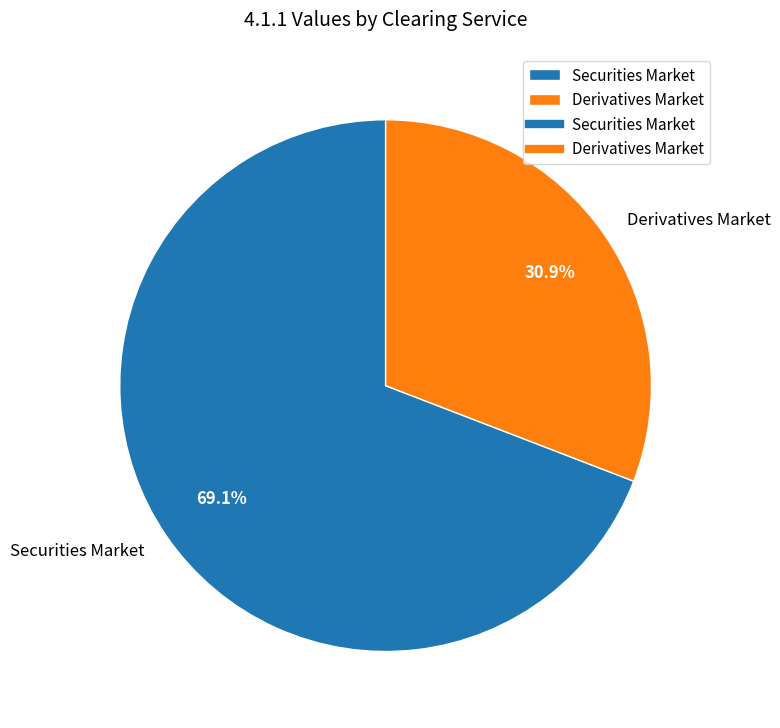

To the nearest percent, what is the difference between the largest and smallest slice percentages?

38%